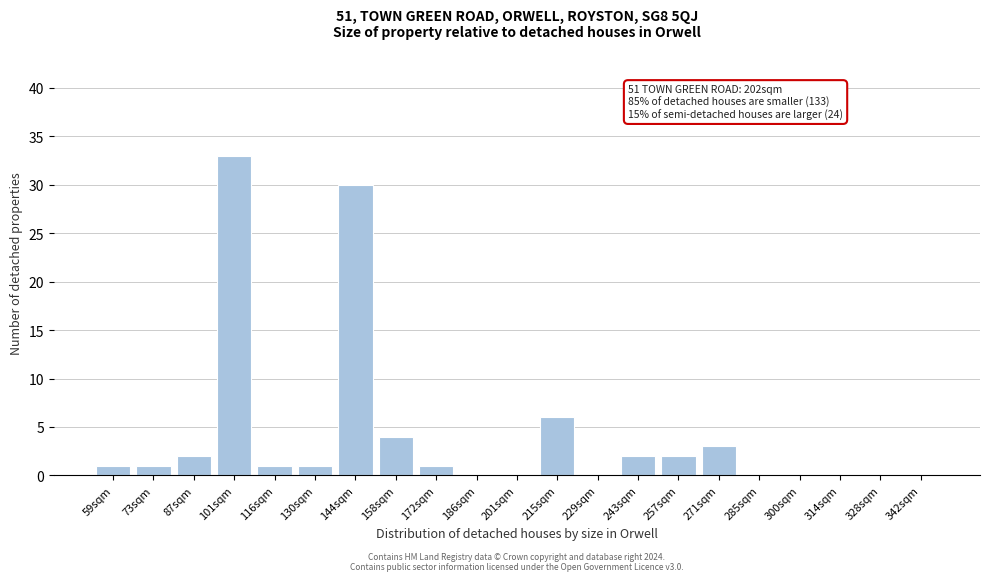

Reading left to right, extract all data points from this chart.

59sqm=1	73sqm=1	87sqm=2	101sqm=33	116sqm=1	130sqm=1	144sqm=30	158sqm=4	172sqm=1	186sqm=0	201sqm=0	215sqm=6	229sqm=0	243sqm=2	257sqm=2	271sqm=3	285sqm=0	300sqm=0	314sqm=0	328sqm=0	342sqm=0